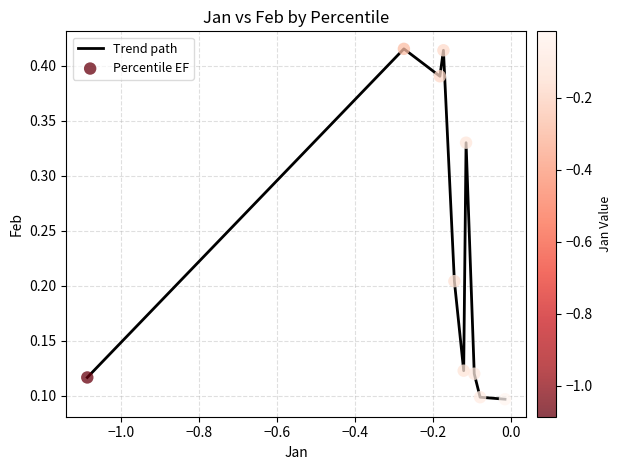

How many lines are shown in the chart?

1